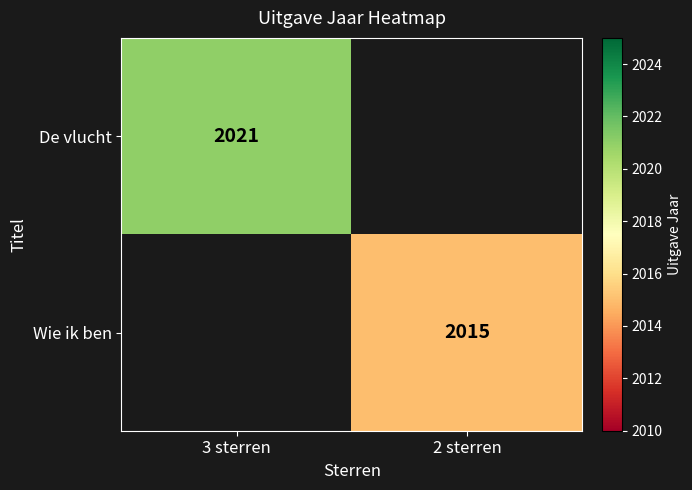

The Wie ik ben series shows 759 at 2 sterren. True or false?

False